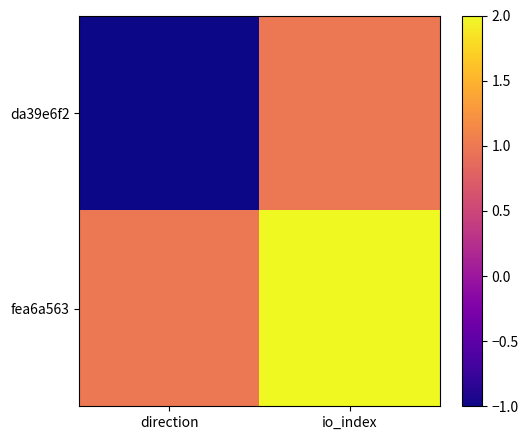

How many data points does each series have?

2